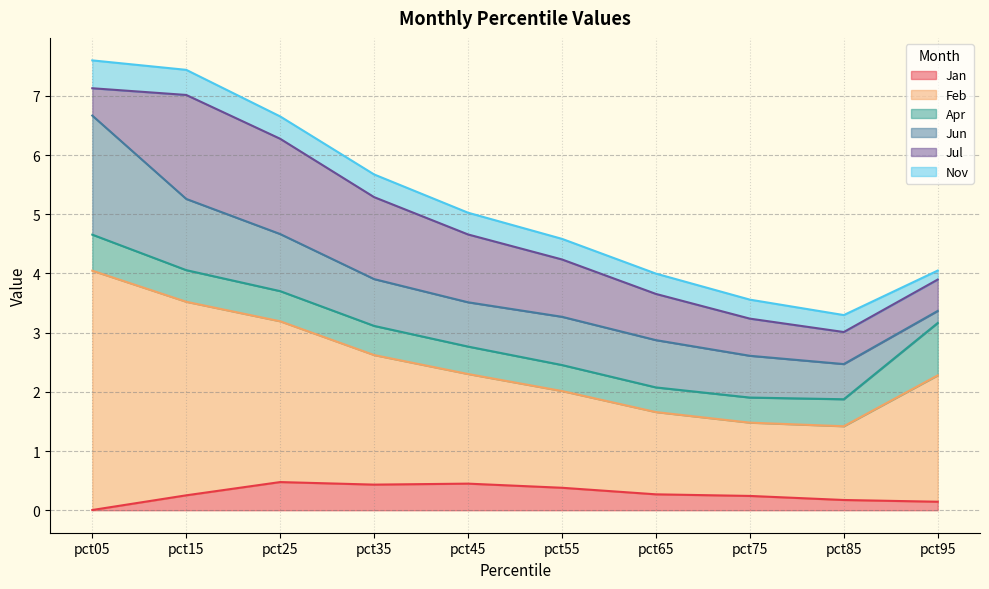

Reading left to right, what are all the values shown in this chart?

Jan: pct05=0.0	pct15=0.3	pct25=0.5	pct35=0.4	pct45=0.4	pct55=0.4	pct65=0.3	pct75=0.2	pct85=0.2	pct95=0.1
Feb: pct05=4.0	pct15=3.3	pct25=2.7	pct35=2.2	pct45=1.9	pct55=1.6	pct65=1.4	pct75=1.2	pct85=1.2	pct95=2.1
Apr: pct05=0.6	pct15=0.5	pct25=0.5	pct35=0.5	pct45=0.5	pct55=0.4	pct65=0.4	pct75=0.4	pct85=0.5	pct95=0.9
Jun: pct05=2.0	pct15=1.2	pct25=1.0	pct35=0.8	pct45=0.7	pct55=0.8	pct65=0.8	pct75=0.7	pct85=0.6	pct95=0.2
Jul: pct05=0.5	pct15=1.8	pct25=1.6	pct35=1.4	pct45=1.1	pct55=1.0	pct65=0.8	pct75=0.6	pct85=0.5	pct95=0.5
Nov: pct05=0.5	pct15=0.4	pct25=0.4	pct35=0.4	pct45=0.4	pct55=0.3	pct65=0.3	pct75=0.3	pct85=0.3	pct95=0.2